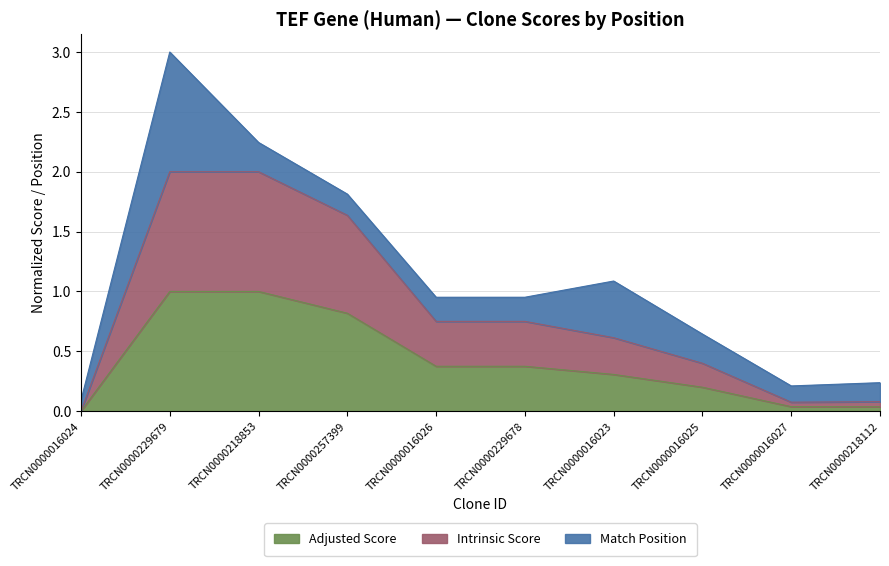

What position from the left is TRCN0000218853?

3